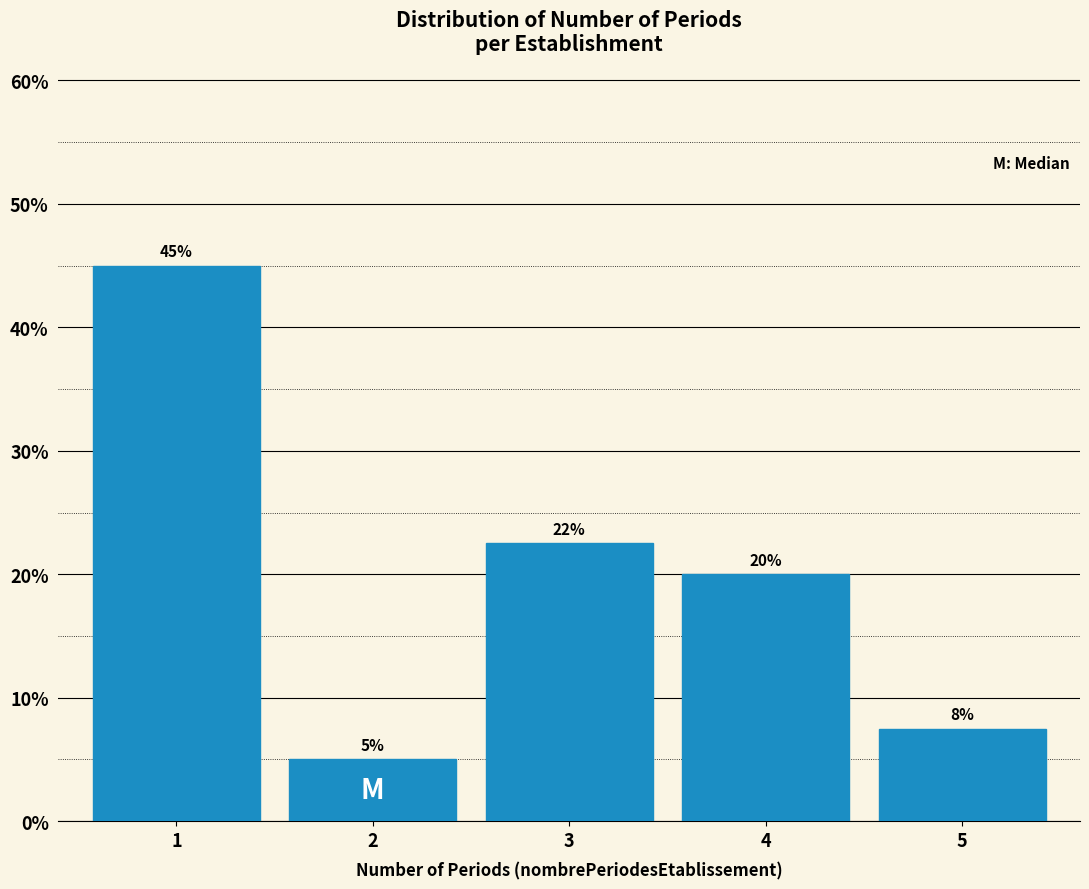

At which label is the value closest to 25?

3